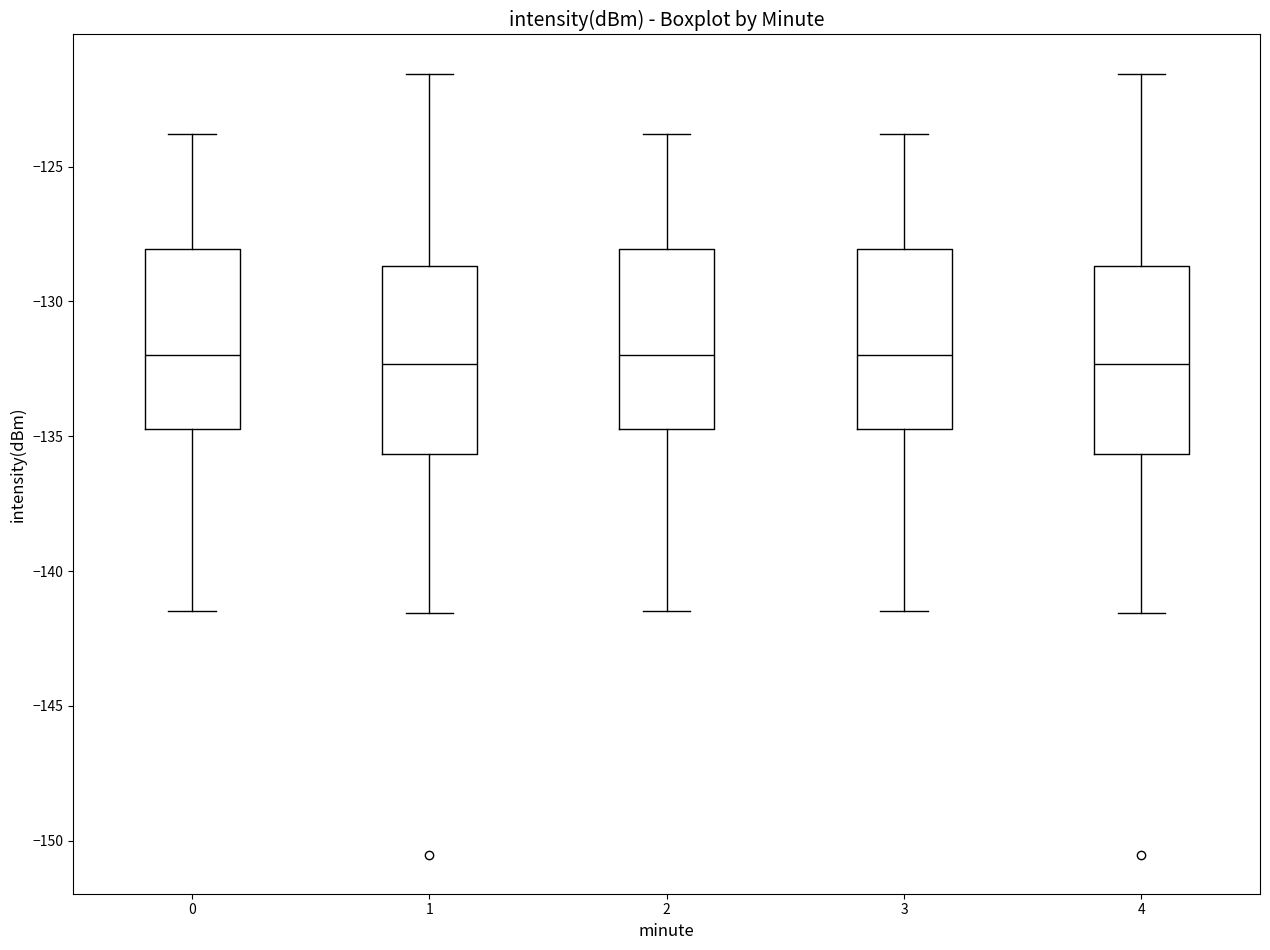

Reading left to right, read every box against the y-axis: the position of its median line, the range the box covers, and the ends of its whiskers. The values are not printed on the chart, so give them approximately, as read against the axis.

0: median -132.0, box -134.5 to -128.0, whiskers -141.5 to -124.0
1: median -132.5, box -135.5 to -128.5, whiskers -141.5 to -121.5
2: median -132.0, box -134.5 to -128.0, whiskers -141.5 to -124.0
3: median -132.0, box -134.5 to -128.0, whiskers -141.5 to -124.0
4: median -132.5, box -135.5 to -128.5, whiskers -141.5 to -121.5